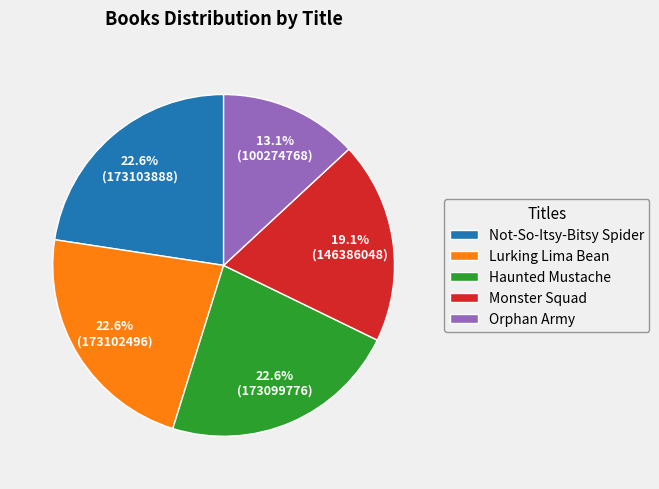

Is there a majority slice in this chart?

No